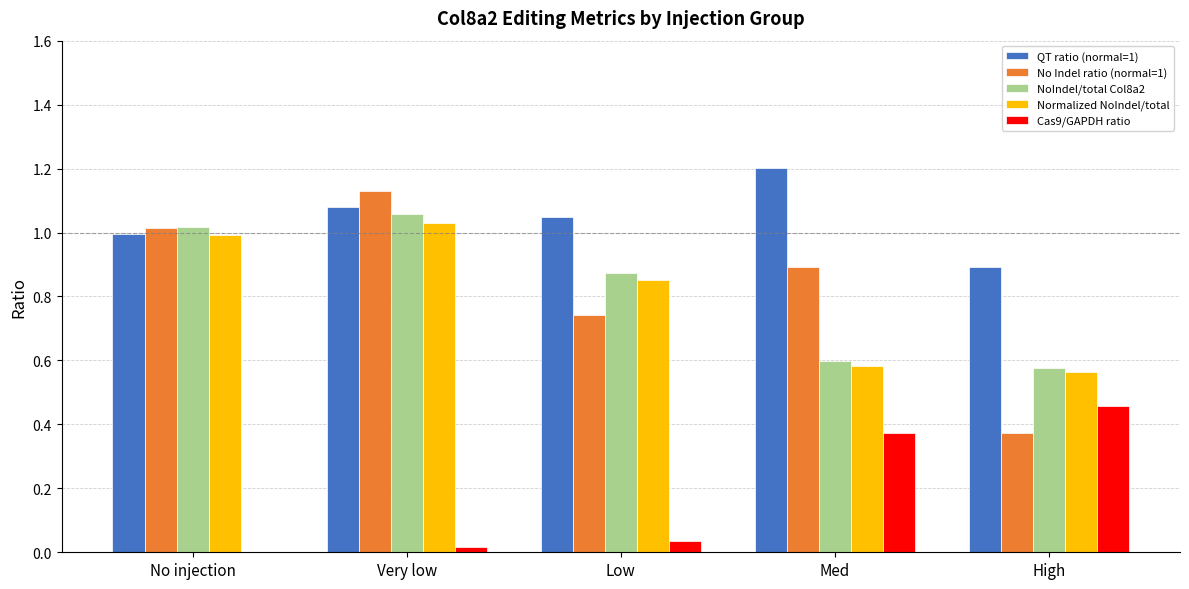

True or false: QT ratio (normal=1) has a value of 1.0 at No injection.

True